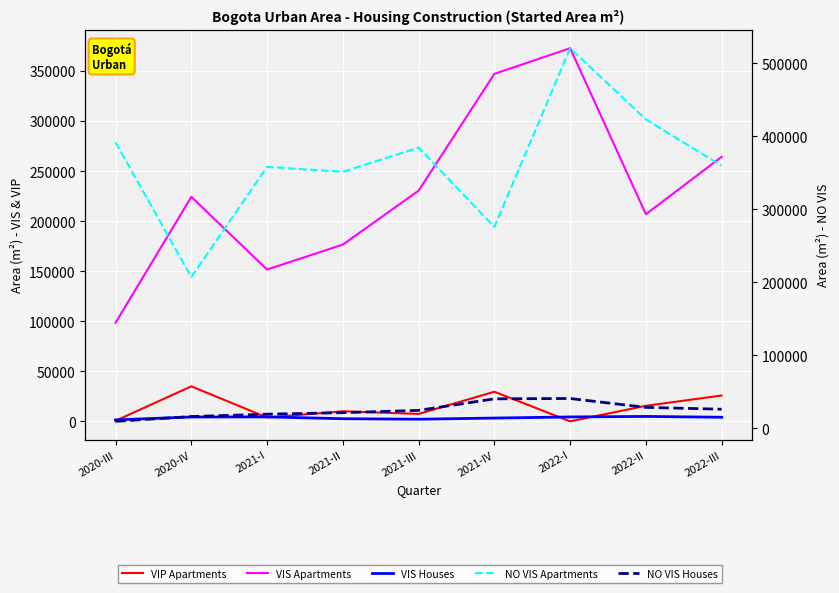

True or false: VIS Houses has a value of 1025.5 at 2021-II.

False